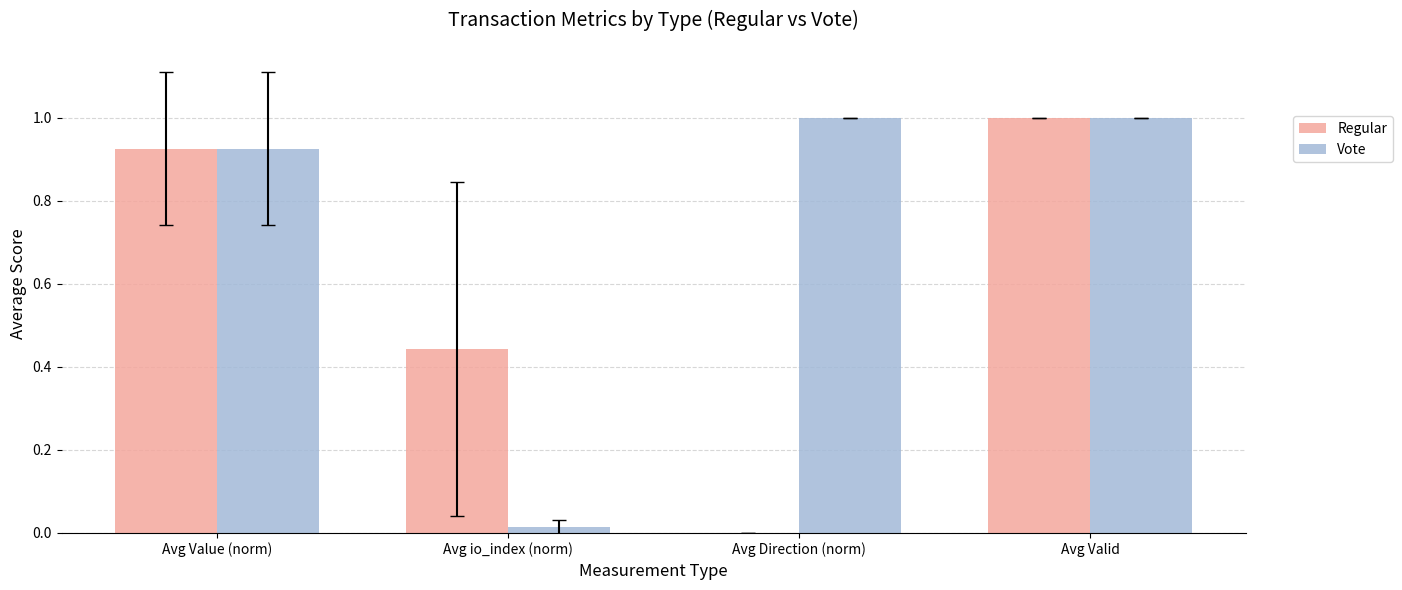

Between Avg io_index (norm) and Avg Direction (norm), which series saw the biggest shift?

Vote